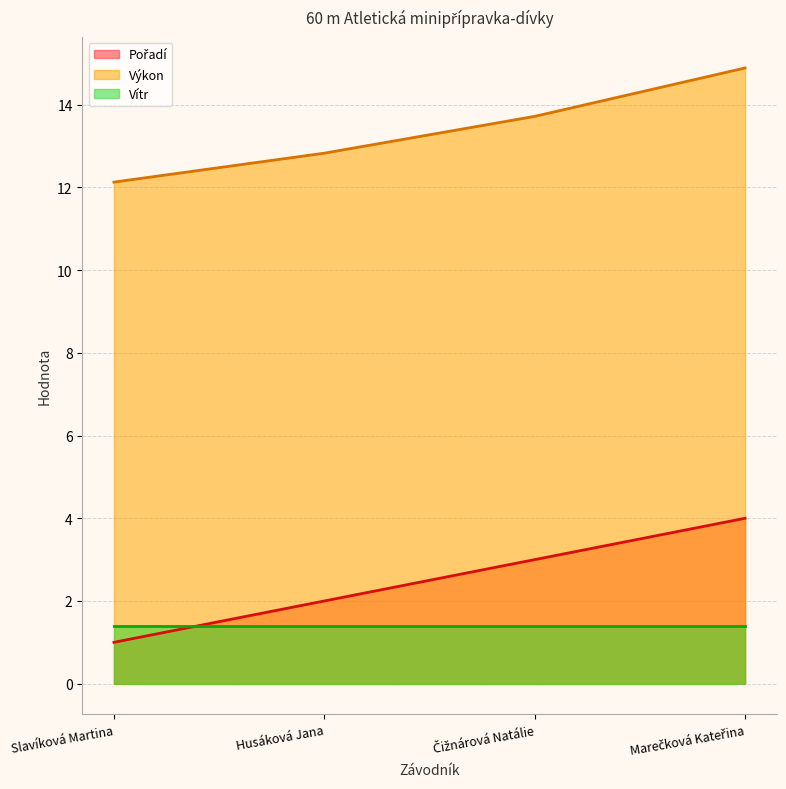

What position from the left is Husáková Jana?

2